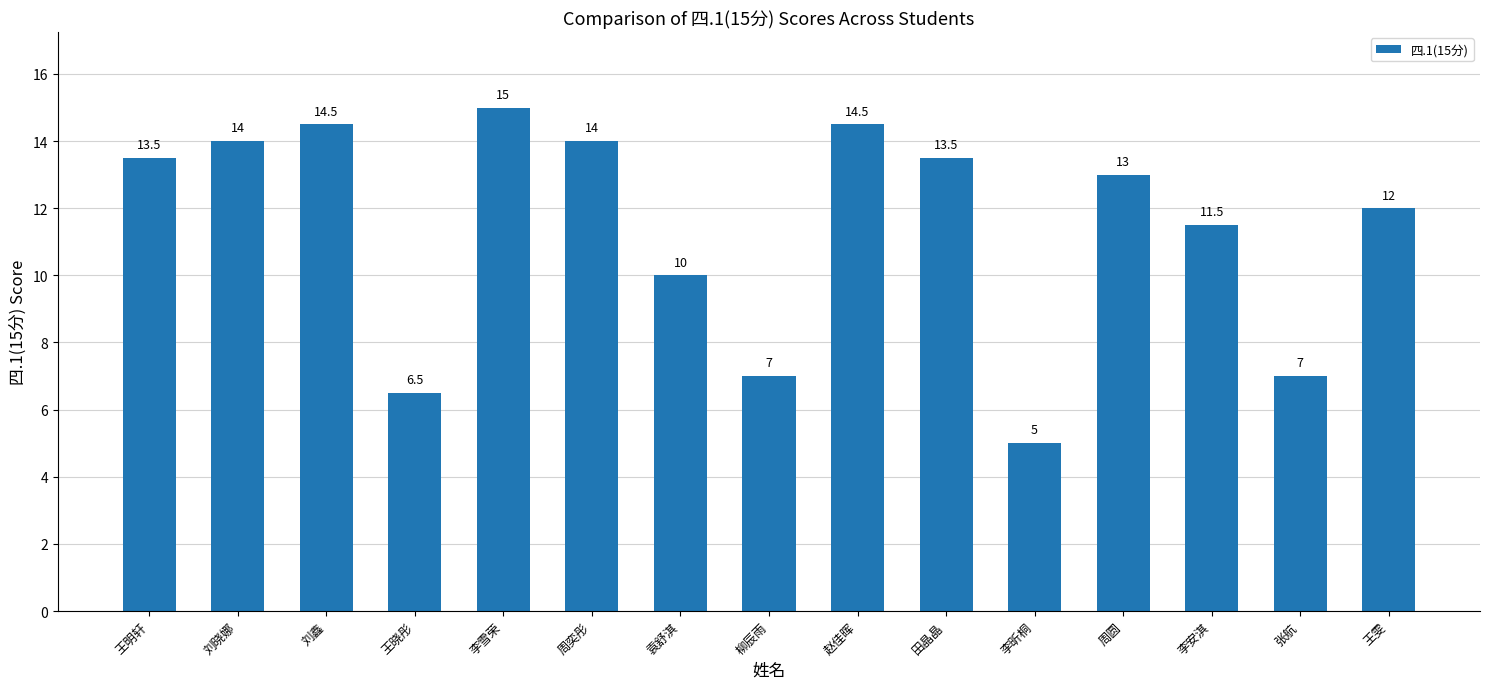

What is the label of the 8th bar from the right?

柳辰雨